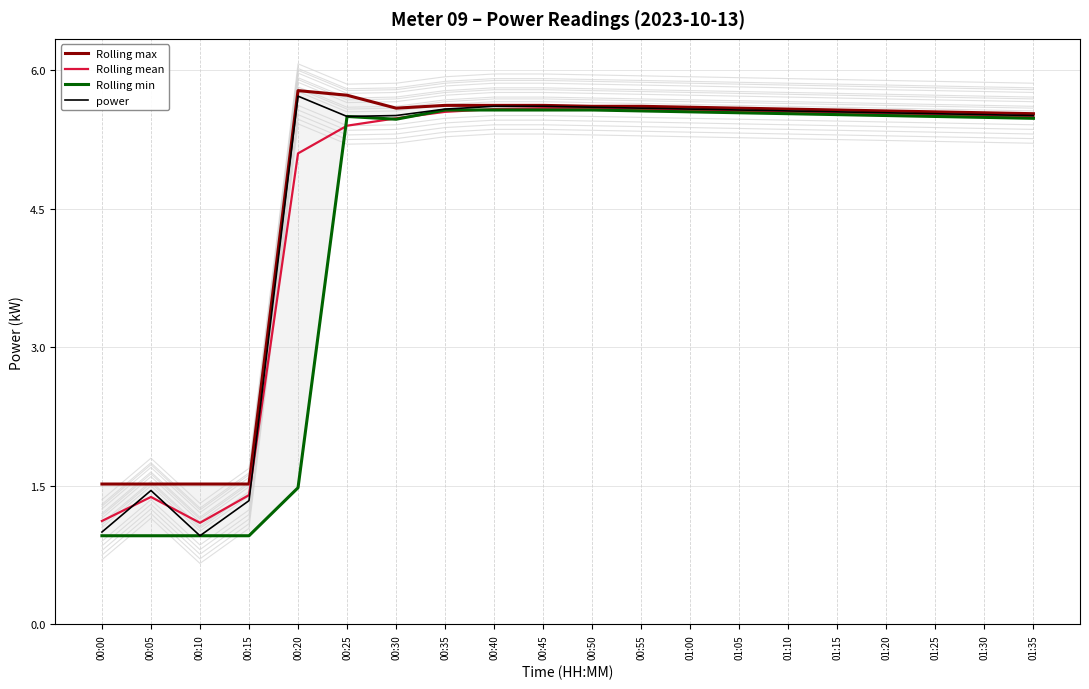

Which has a higher value, 01:10 or 01:00?

01:00